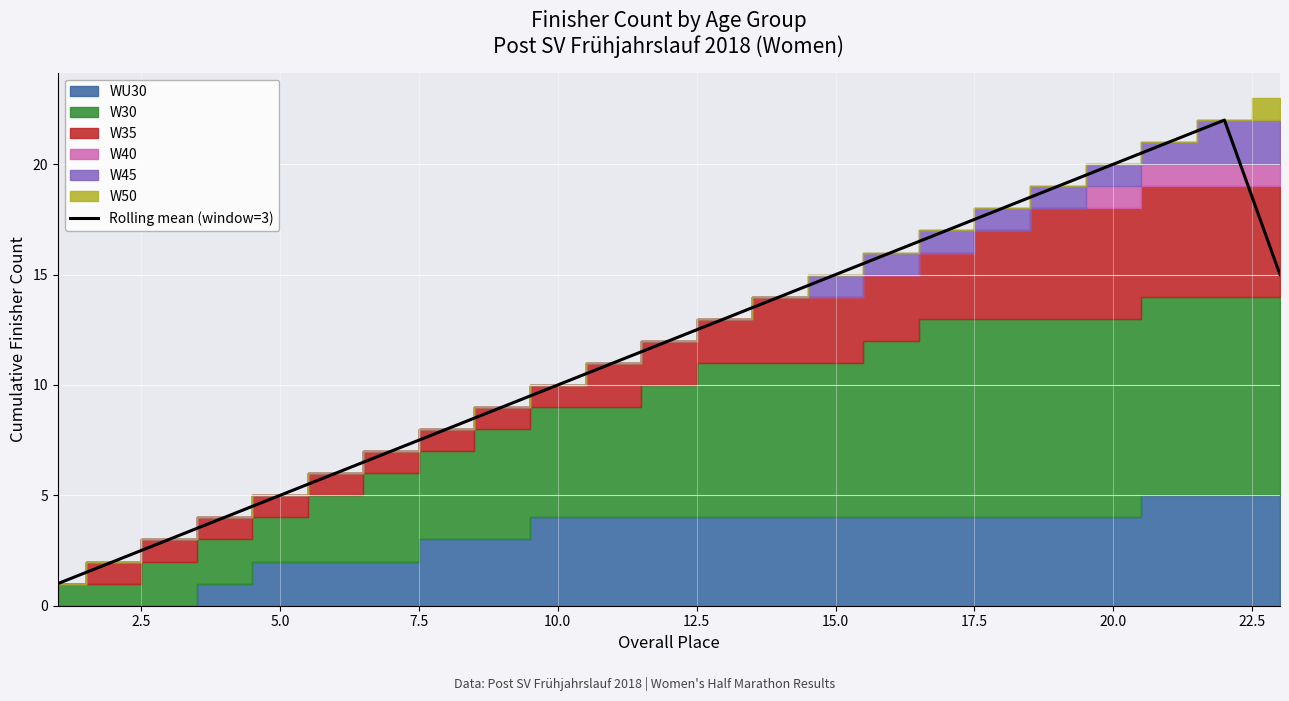

True or false: Rolling mean (window=3) has a value of 5.0 at 5.0.

True